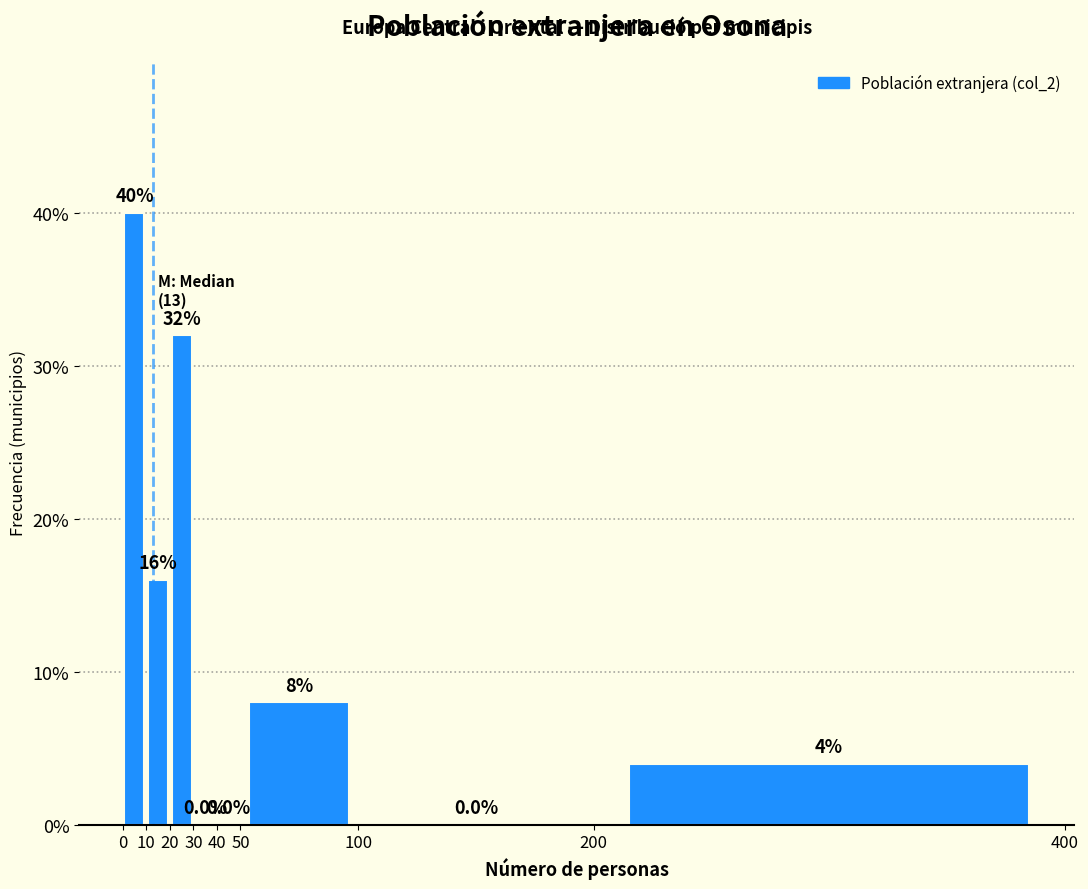

What is the height of the bar covering 200 to 400 on the x-axis?

4.0